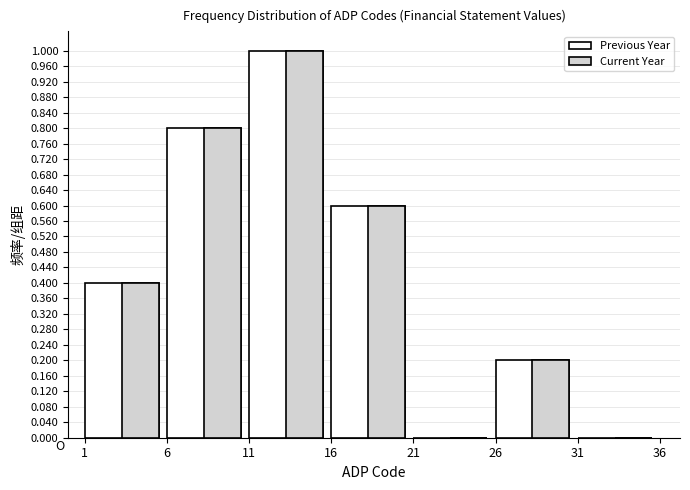

Reading left to right, list all the values displayed in this chart.

Previous Year: 6=0.4	11=0.8	16=1.0	21=0.6	26=0.0	31=0.2	36=0.0
Current Year: 6=0.4	11=0.8	16=1.0	21=0.6	26=0.0	31=0.2	36=0.0